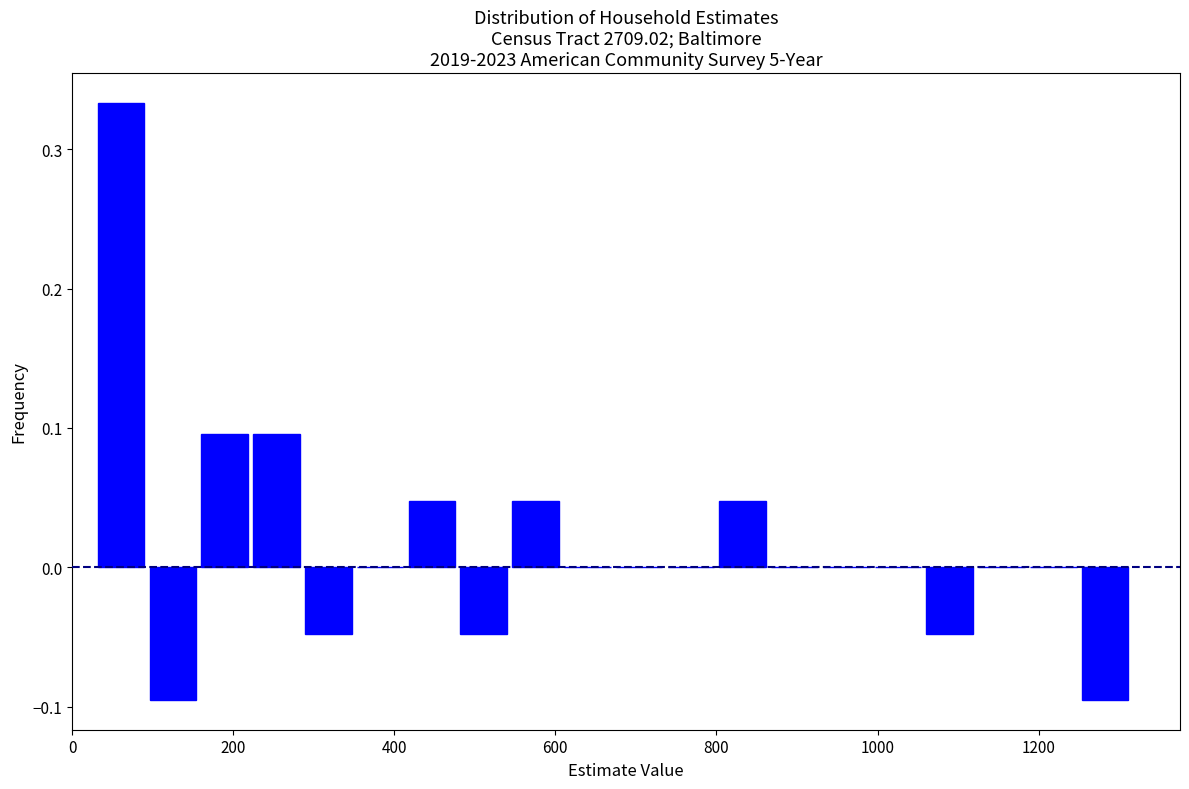

Around what value on the x-axis is the tallest bar? Give the approximate position of its centre, as read against the axis.

60